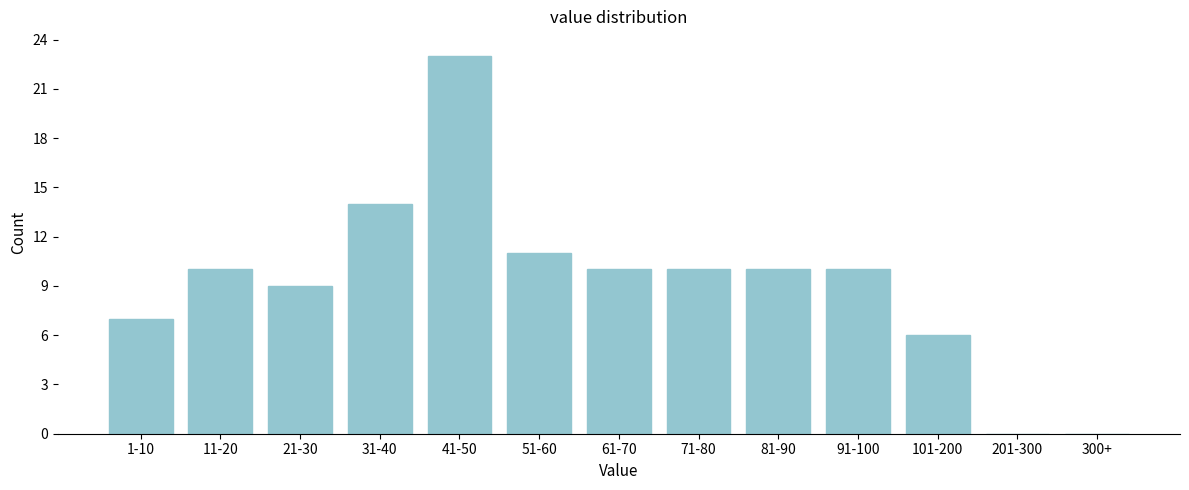

Reading left to right, extract all data points from this chart.

1-10=7	11-20=10	21-30=9	31-40=14	41-50=23	51-60=11	61-70=10	71-80=10	81-90=10	91-100=10	101-200=6	201-300=0	300+=0